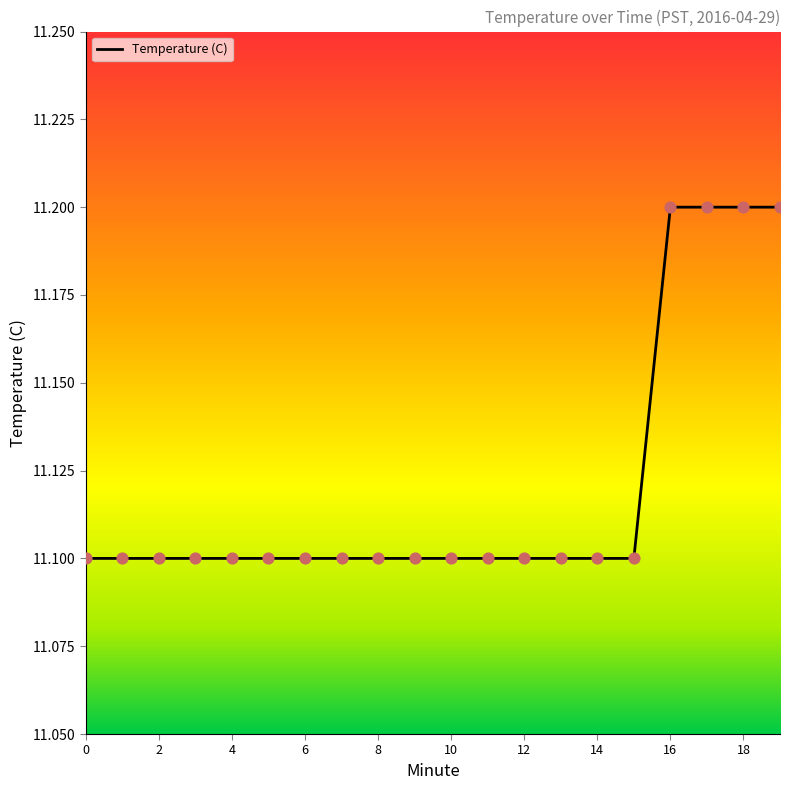

What is the smallest value displayed?

11.1